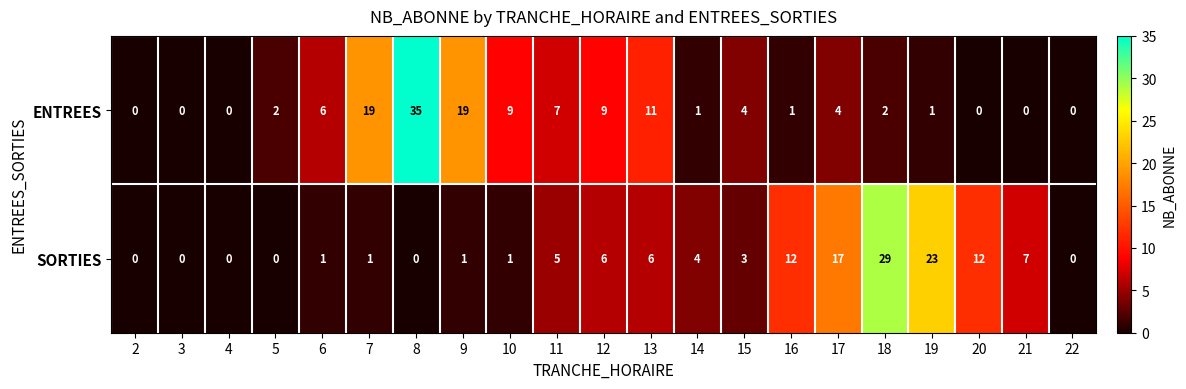

What is the greatest value displayed?

35